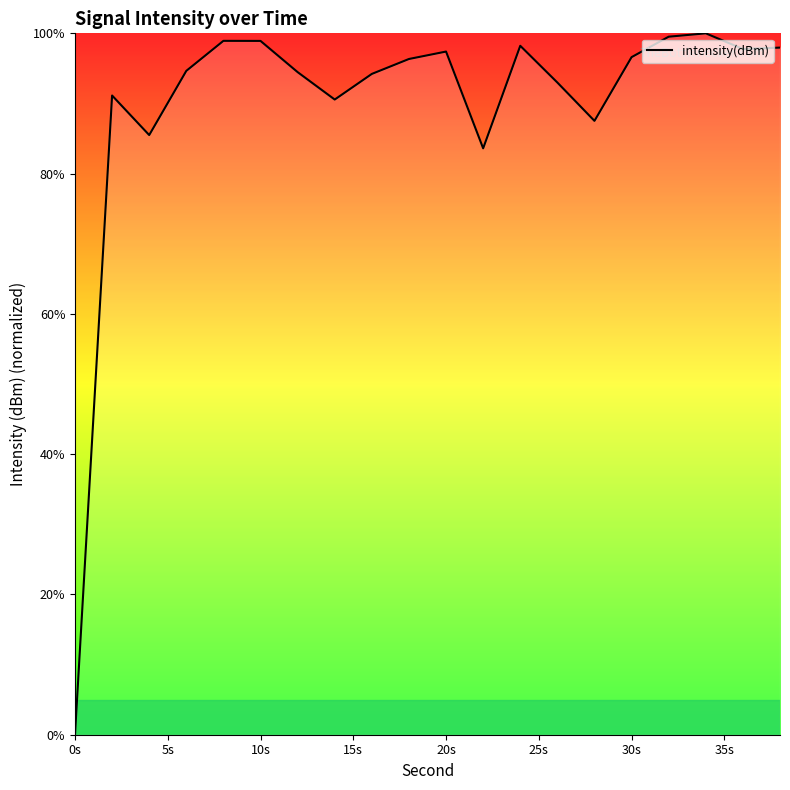

What is the difference between the maximum and minimum values?

100.0